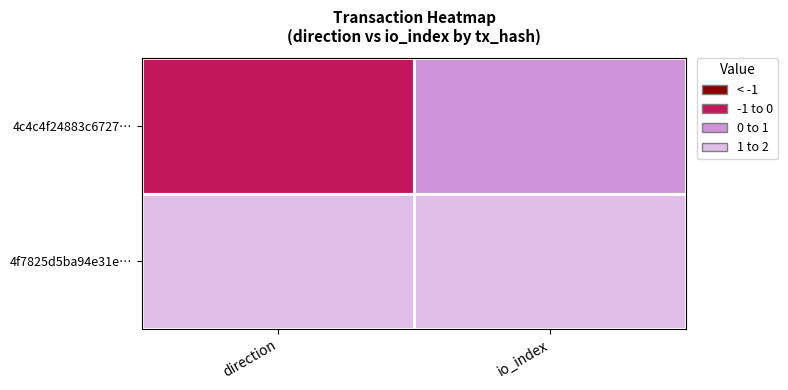

Reading left to right, list all the values displayed in this chart.

4c4c4f24883c6727…: direction=-1	io_index=0
4f7825d5ba94e31e…: direction=1	io_index=1